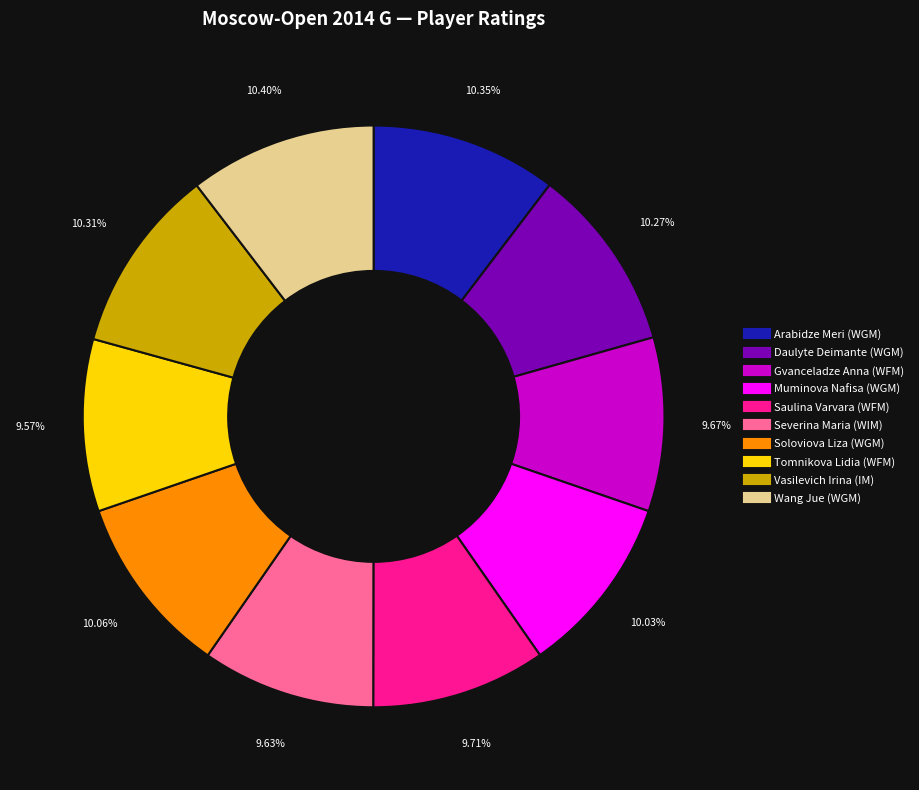

Does any single category account for the majority?

No